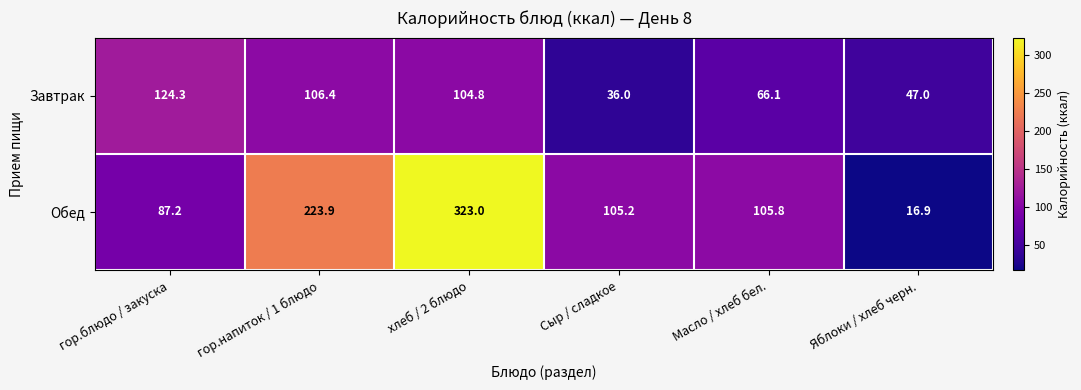

Reading left to right, list all the values displayed in this chart.

Завтрак: 124.3	106.4	104.8	36.0	66.1	47.0
Обед: 87.2	223.9	323.0	105.2	105.8	16.9